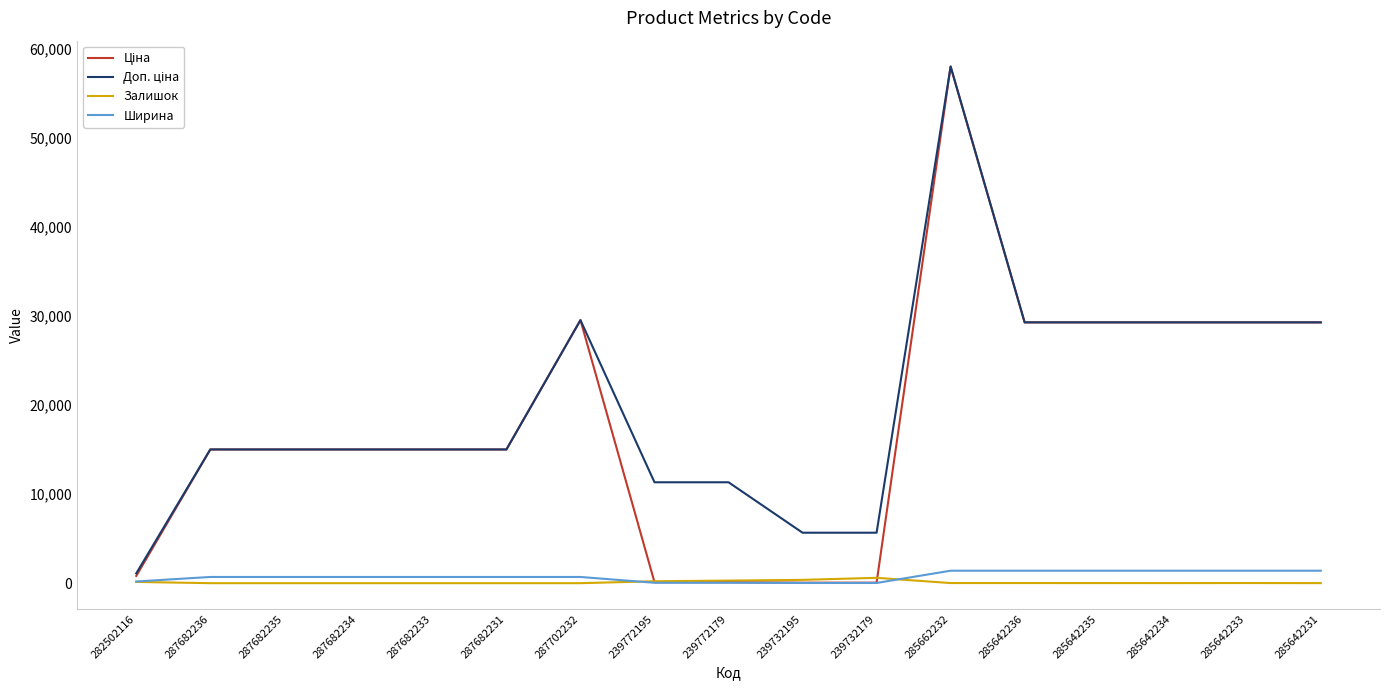

True or false: Залишок has a value of 0.0 at 287702232.

True